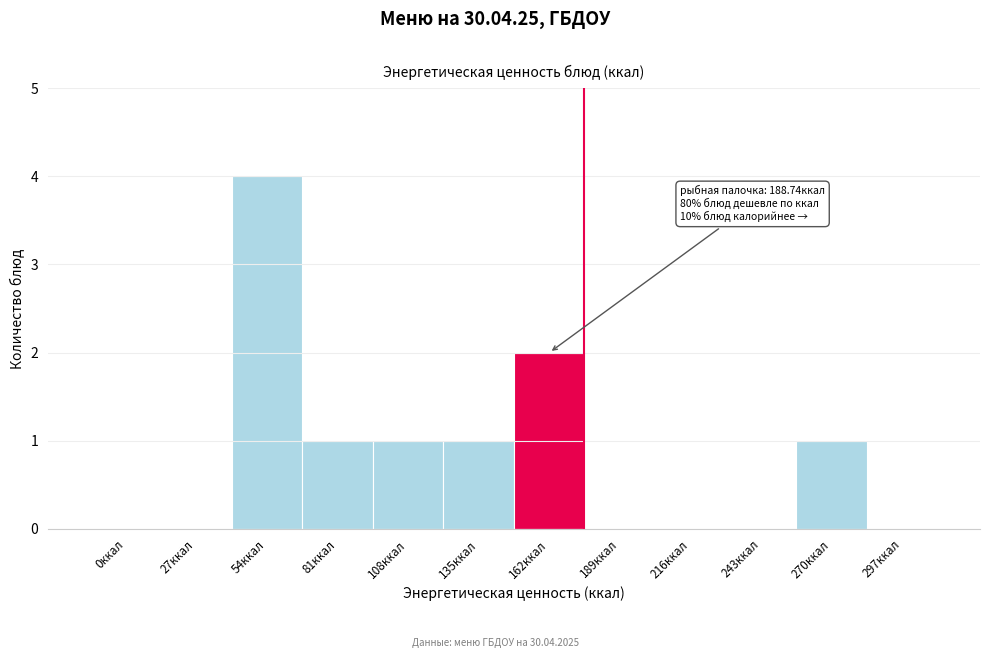

Reading left to right, what are all the values shown in this chart?

0ккал=0	27ккал=0	54ккал=4	81ккал=1	108ккал=1	135ккал=1	162ккал=2	189ккал=0	216ккал=0	243ккал=0	270ккал=1	297ккал=0